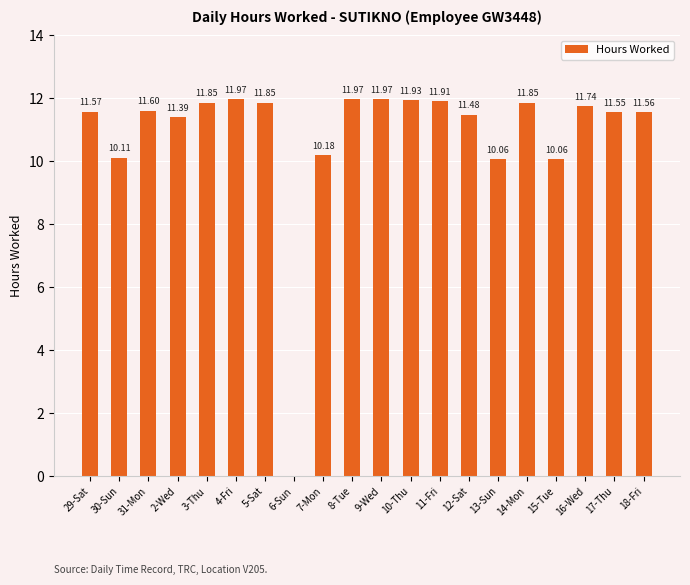

What is the sum of all values?

216.6